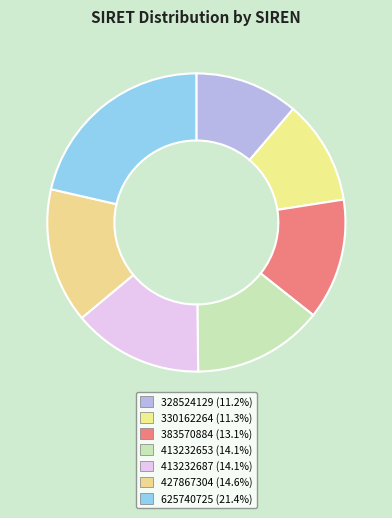

True or false: 330162264 accounts for 11% of the total.

True